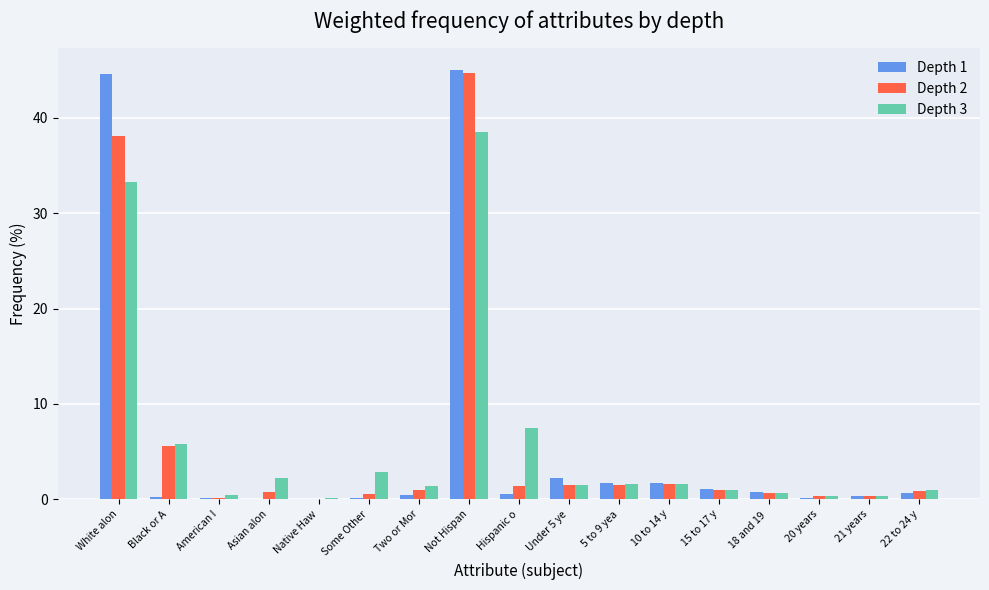

What are all the series names shown in the legend?

Depth 1, Depth 2, Depth 3